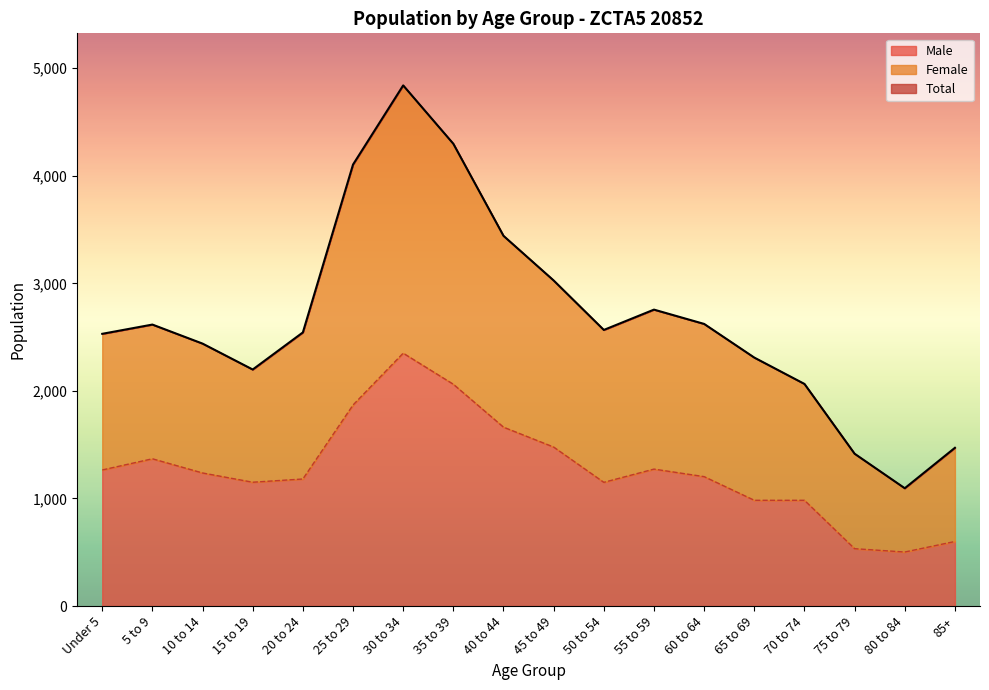

What is the lowest value of the Male series?

502